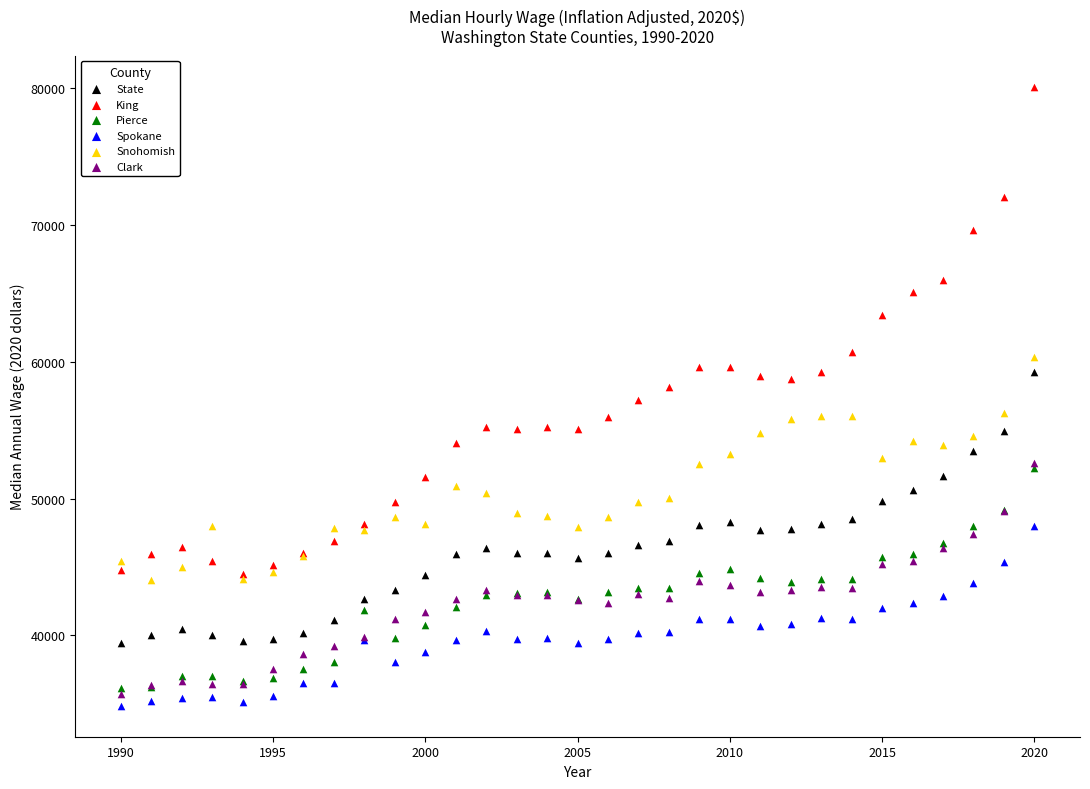

Which series contains the highest Y value?

King